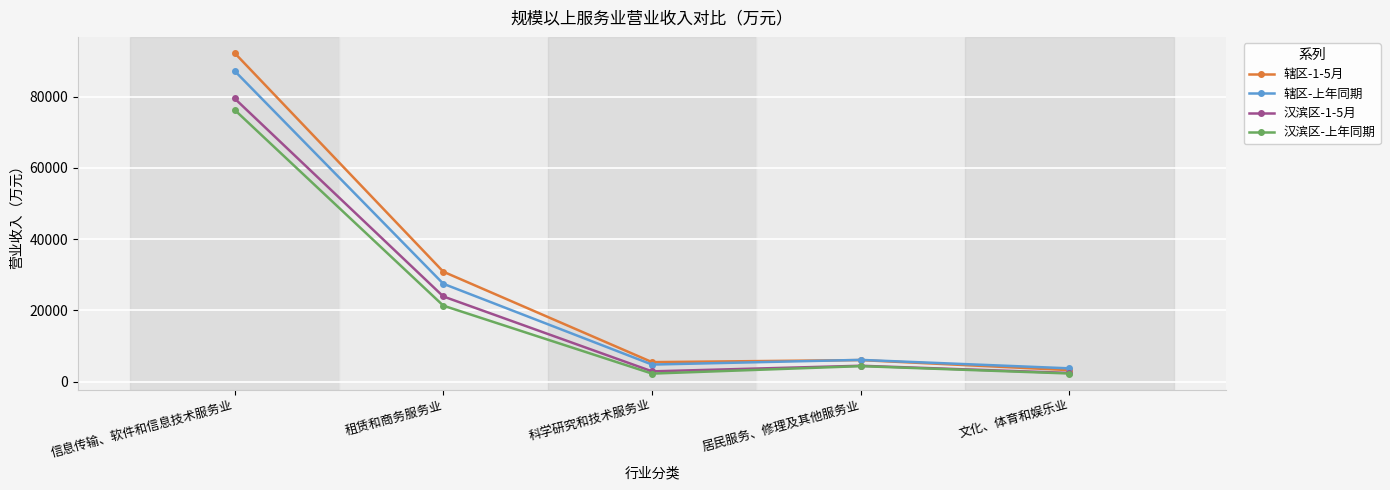

How many lines are shown in the chart?

4